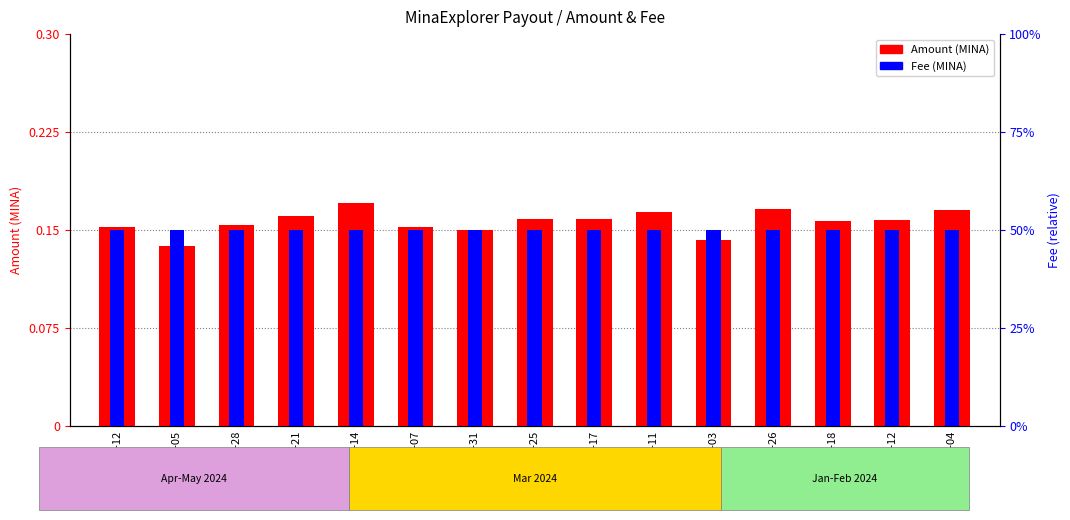

Which series changed the most between 2024-03-17 and 2024-02-12?

Amount